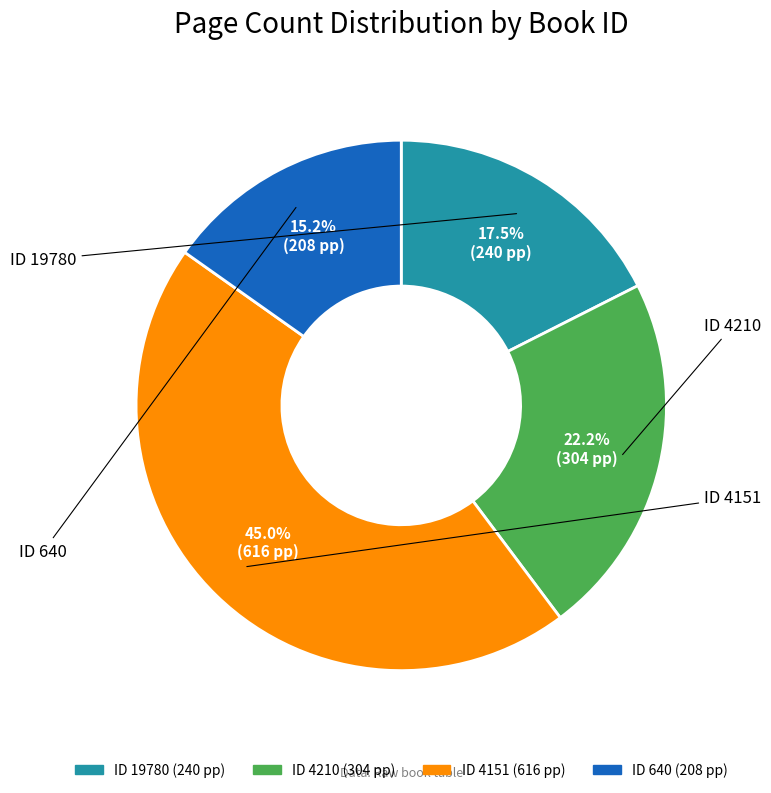

Which slice is the smallest?

640